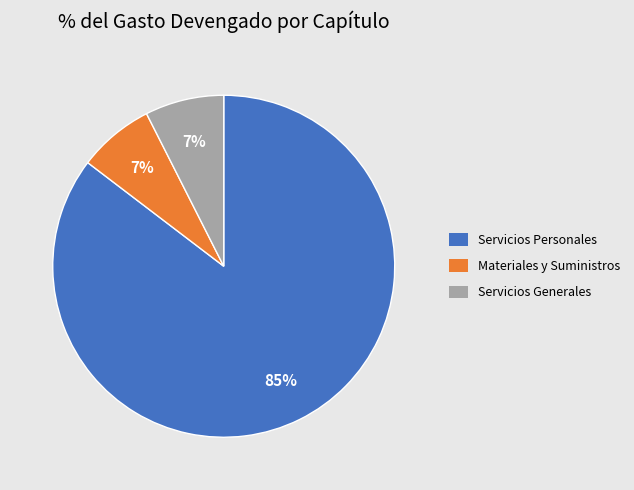

Does any single category account for the majority?

Yes